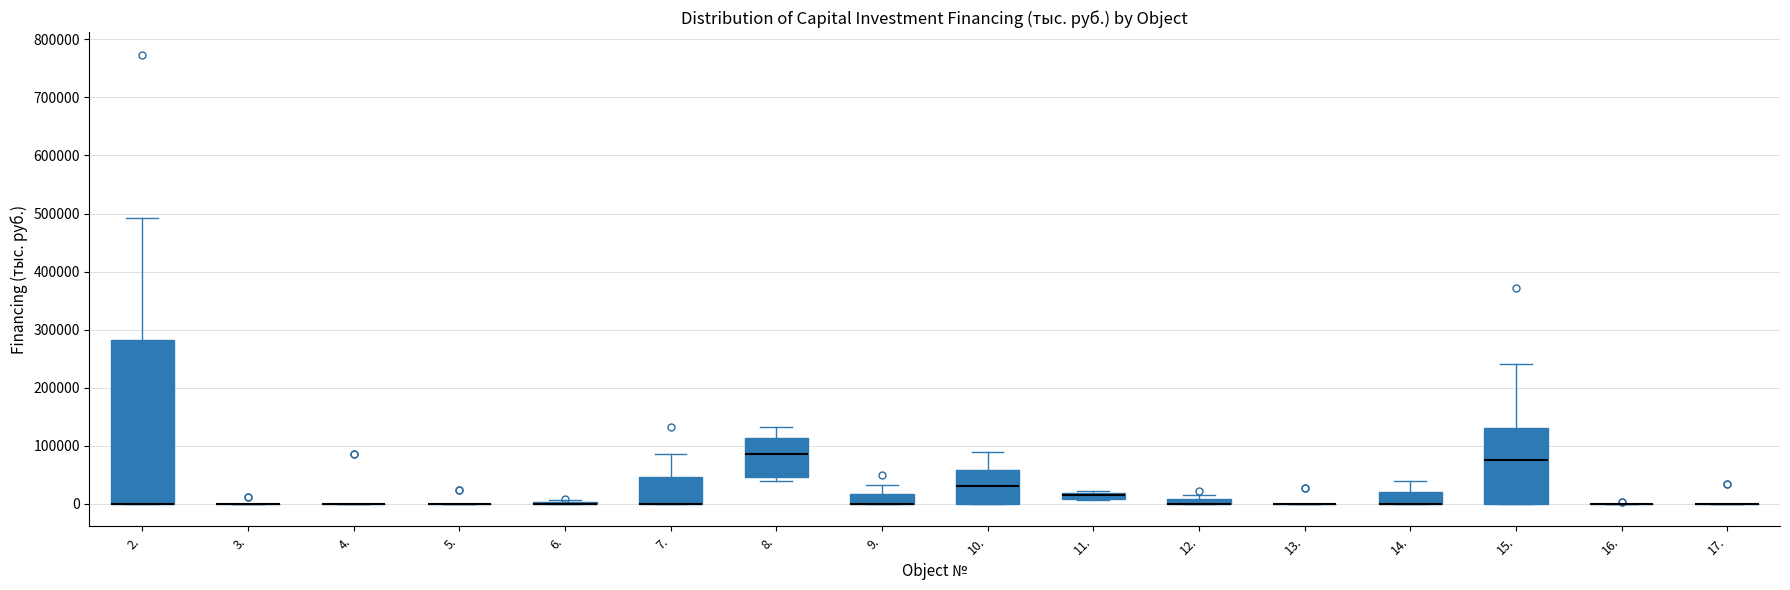

Comparing the boxes themselves (not the whiskers), which one is the tallest?

2.